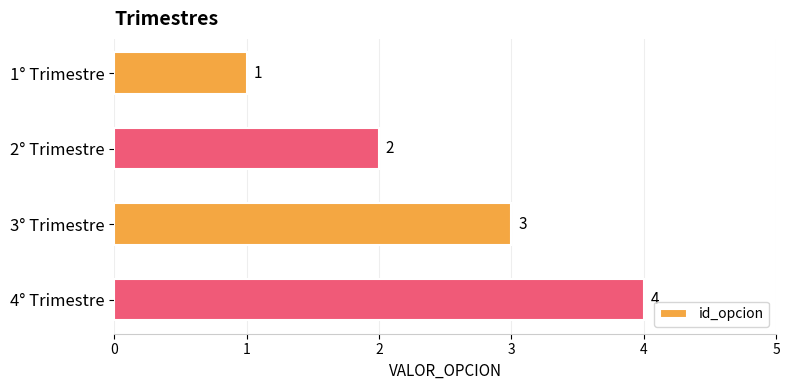

What is the sum of all values?

10